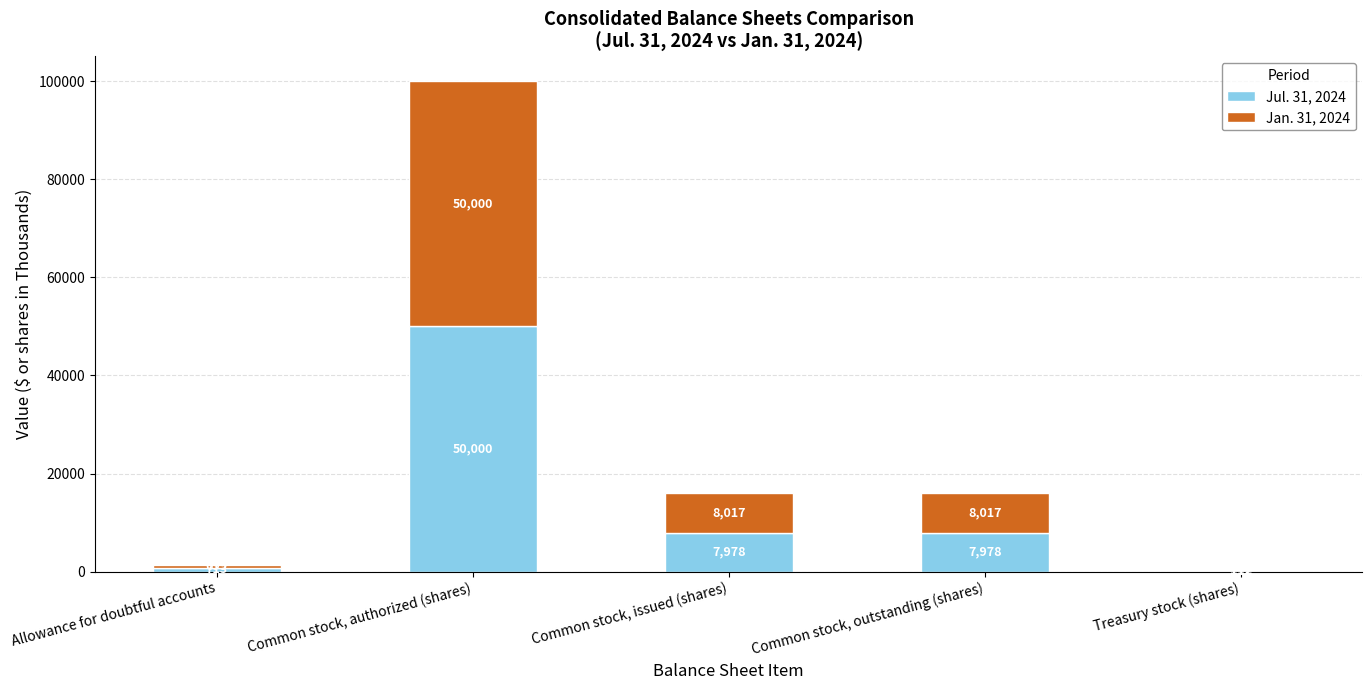

What is the total value across all series at Treasury stock (shares)?

224